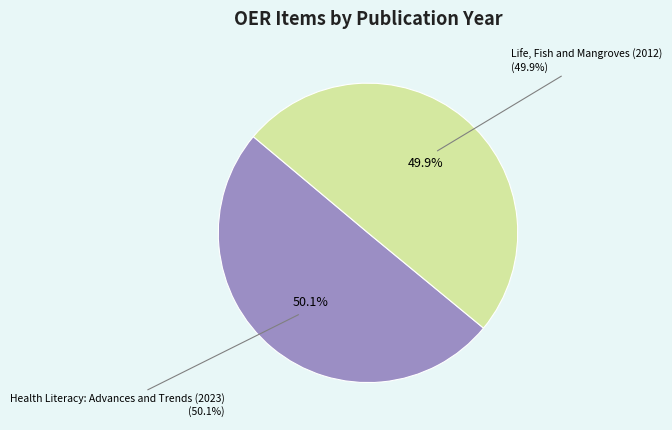

Which category has the biggest portion of the pie?

Health Literacy: Advances and Trends (2023)